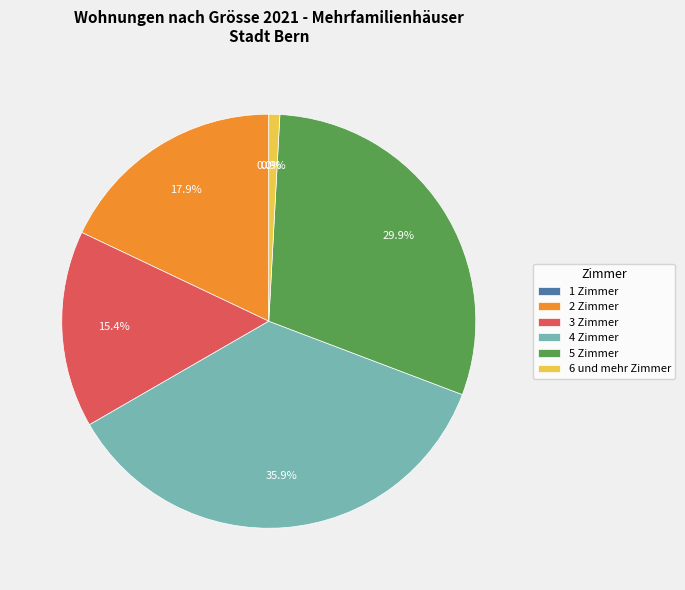

To the nearest percent, what is the combined percentage of 4 Zimmer and 2 Zimmer?

54%